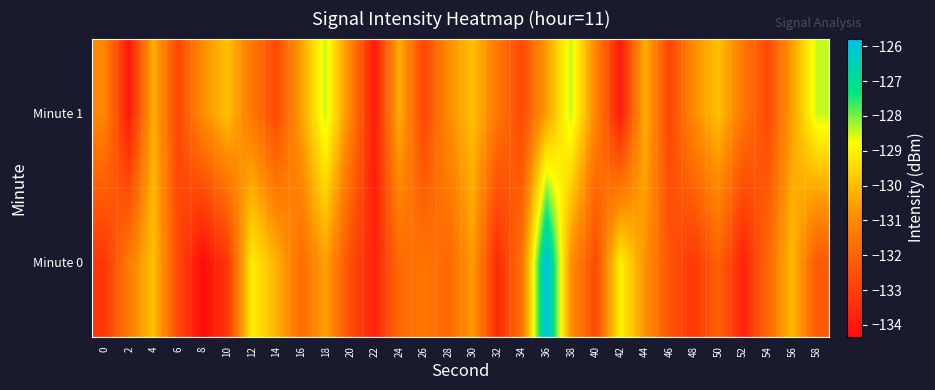

Rank the series by their average value, from lowest to highest.

Minute 0, Minute 1